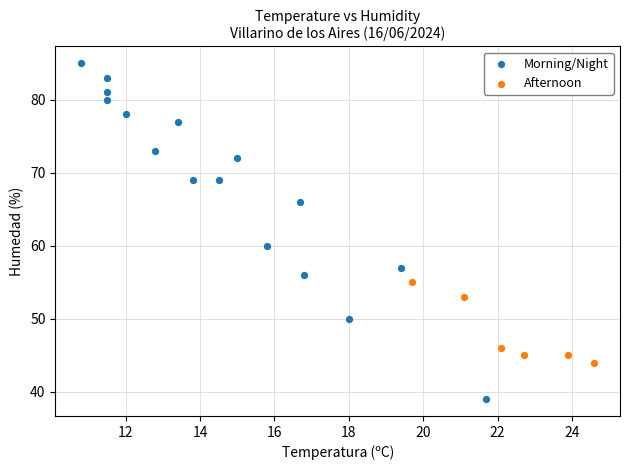

Which series has the largest Y range (max minus min)?

Morning/Night